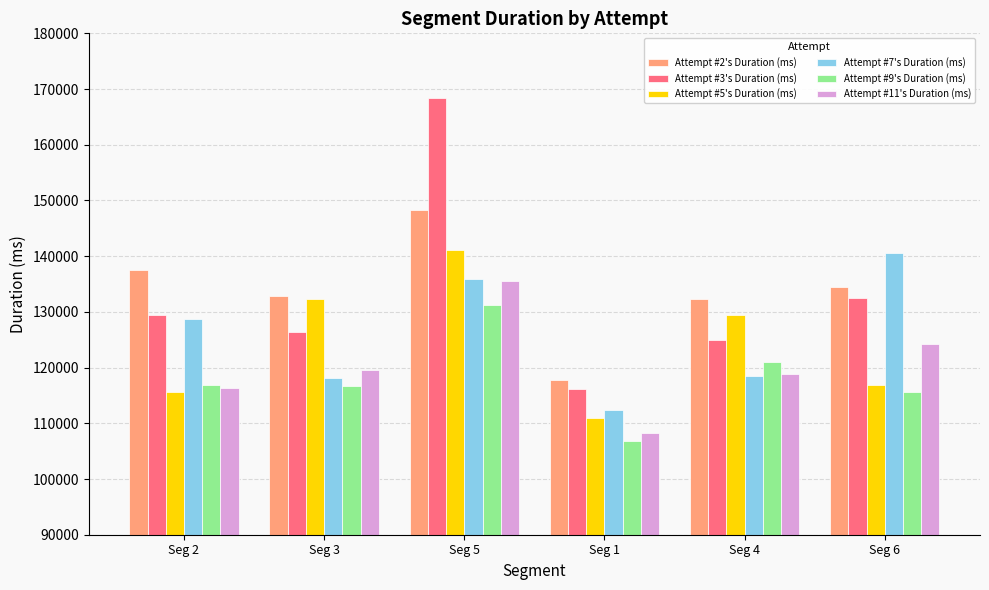

What value does the Attempt #2's Duration (ms) series have at Seg 4, to the nearest 50?

132350